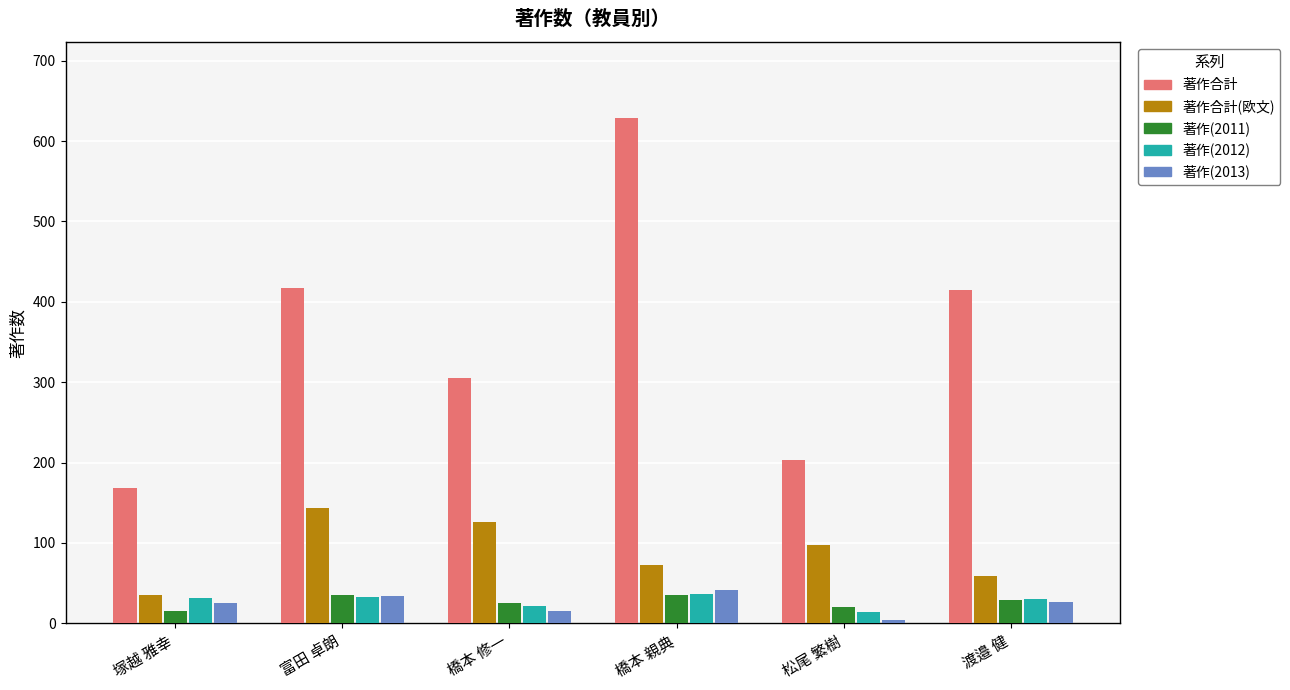

Is it true that 著作合計 equals 289 at 塚越 雅幸?

False